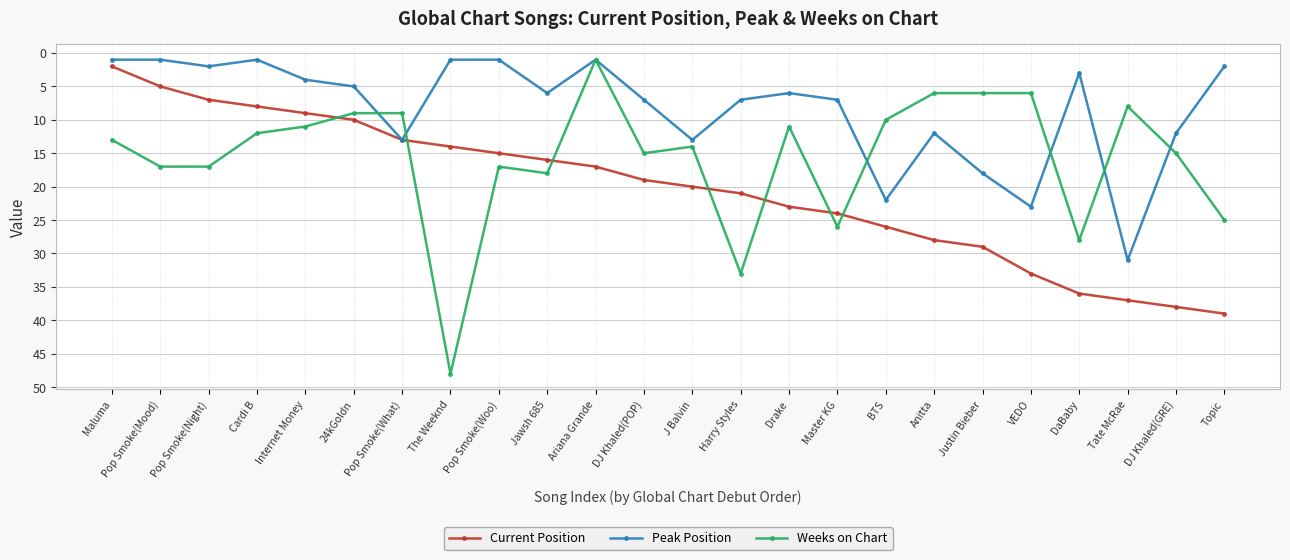

The value of Current Position at The Weeknd is 25. True or false?

False